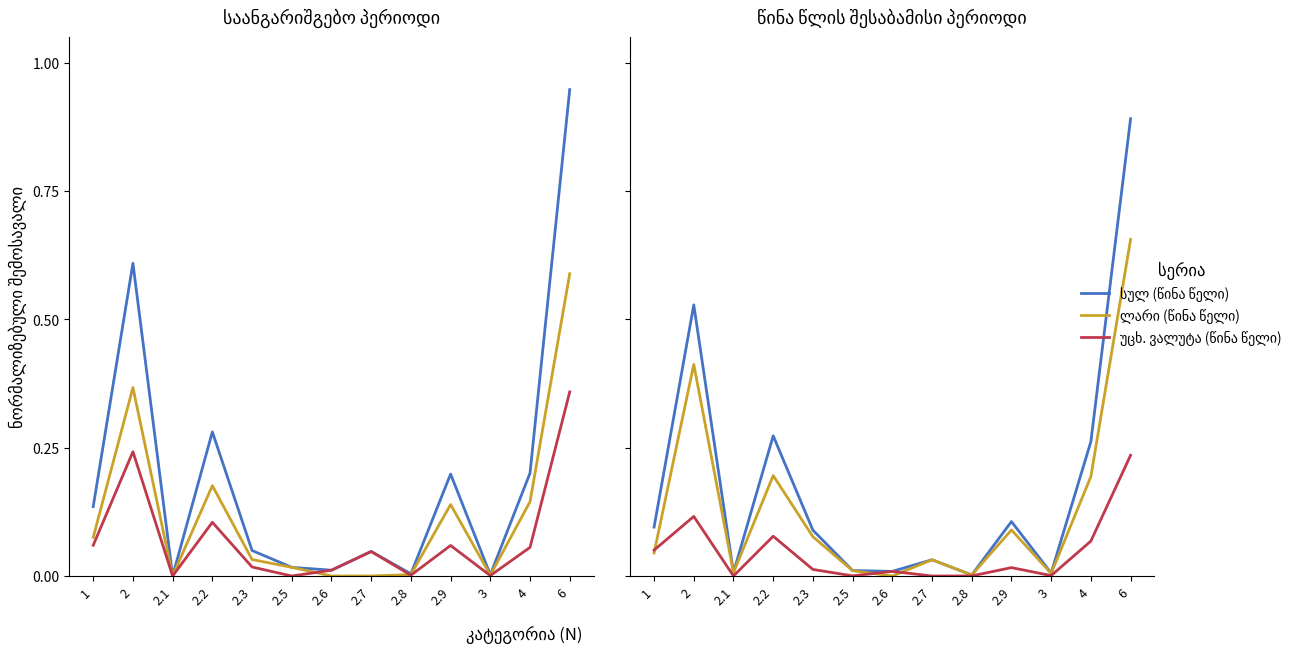

True or false: ლარი (წინა წელი) and სულ (წინა წელი) intersect in this chart.

False